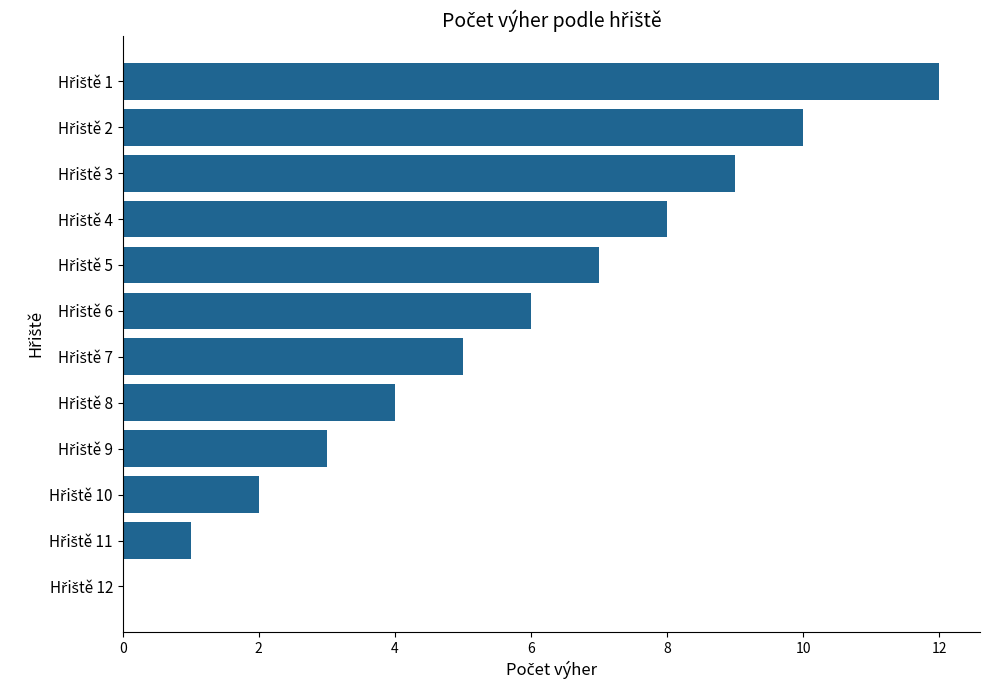

What is the sum of all values?

67